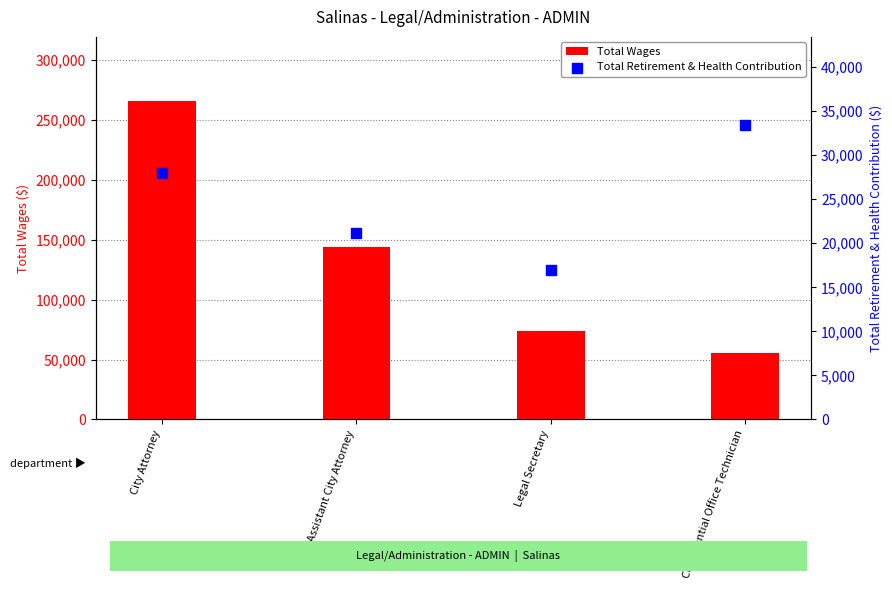

What is the total value across all series at Assistant City Attorney?

165212